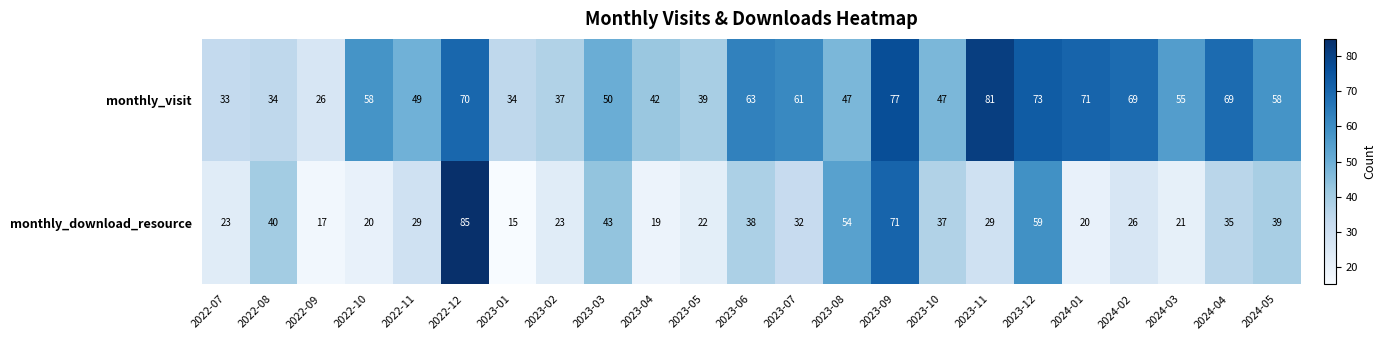

Rank the series by their average value, from highest to lowest.

monthly_visit, monthly_download_resource